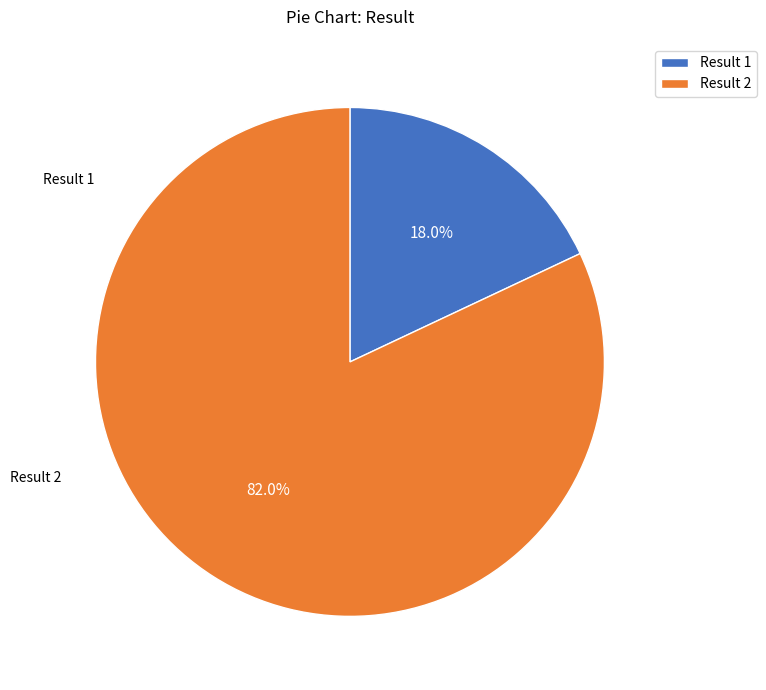

Rank the categories by value from lowest to highest.

1, 2